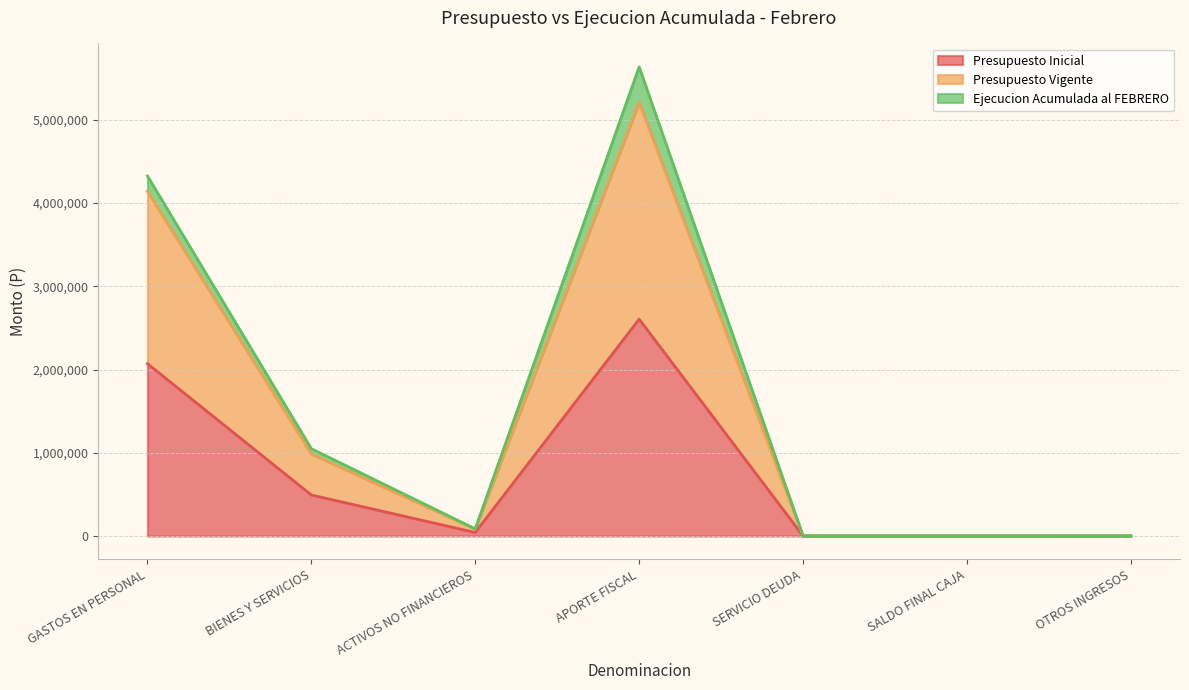

At which category does the chart reach its minimum across all series?

SERVICIO DEUDA